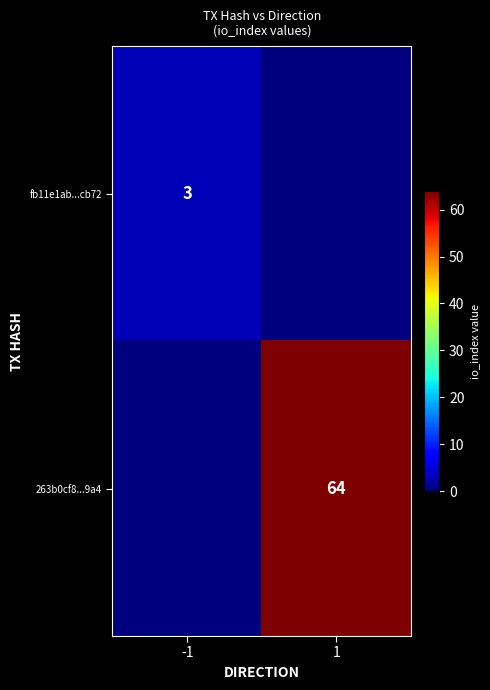

How many fb11e1ab...cb72 values are between 0 and 3?

2